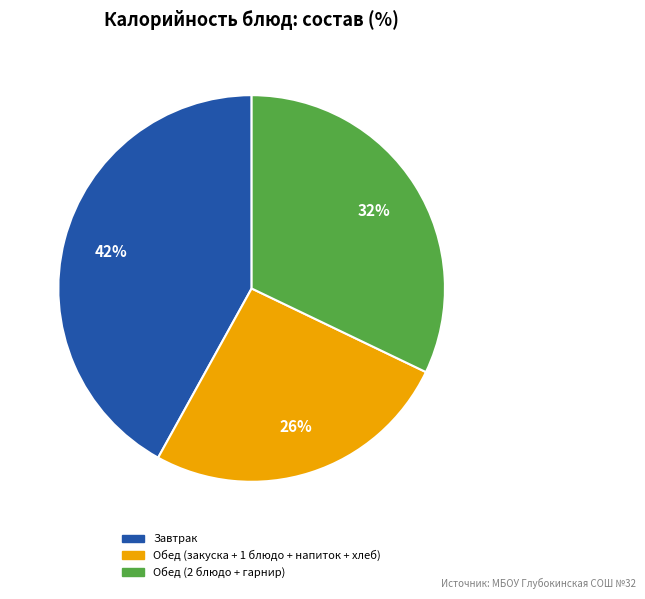

To the nearest percent, what is the average slice percentage?

33%